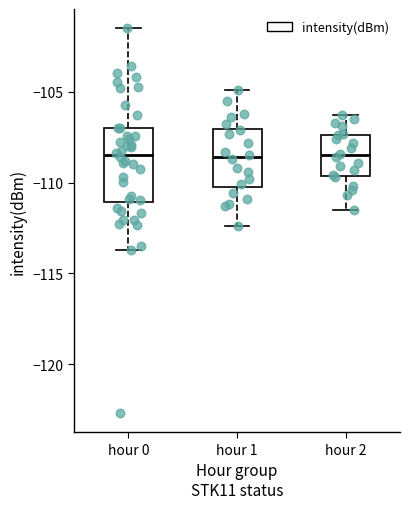

Reading left to right, read every box against the y-axis: the position of its median line, the range the box covers, and the ends of its whiskers. The values are not printed on the chart, so give them approximately, as read against the axis.

hour 0: median -108.5, box -111.0 to -107.0, whiskers -113.5 to -101.5
hour 1: median -108.5, box -110.0 to -107.0, whiskers -112.5 to -105.0
hour 2: median -108.5, box -109.5 to -107.5, whiskers -111.5 to -106.5